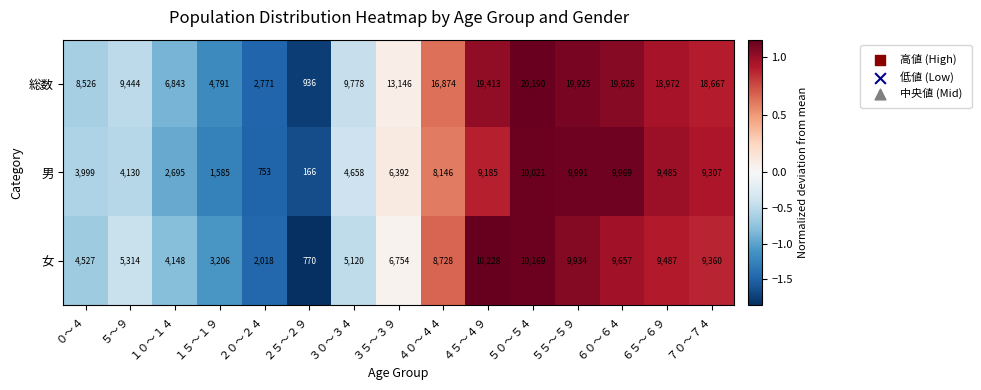

True or false: 女 has a value of 10169 at ５０～５４.

True